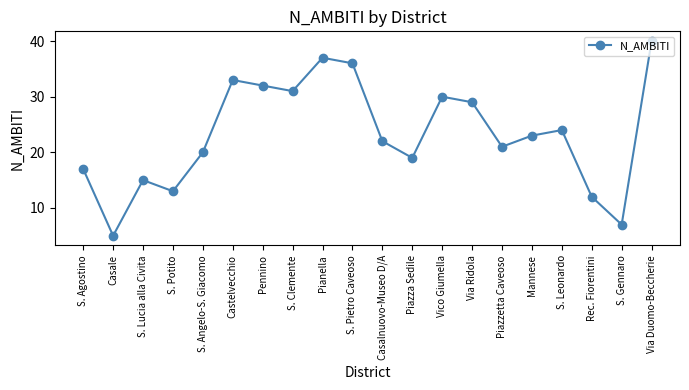

List the labels in order of value, largest first.

Via Duomo-Beccherie, Pianella, S. Pietro Caveoso, Castelvecchio, Pennino, S. Clemente, Vico Giumella, Via Ridola, S. Leonardo, Mannese, Casalnuovo-Museo D/A, Piazzetta Caveoso, S. Angelo-S. Giacomo, Piazza Sedile, S. Agostino, S. Lucia alla Civita, S. Potito, Rec. Fiorentini, S. Gennaro, Casale